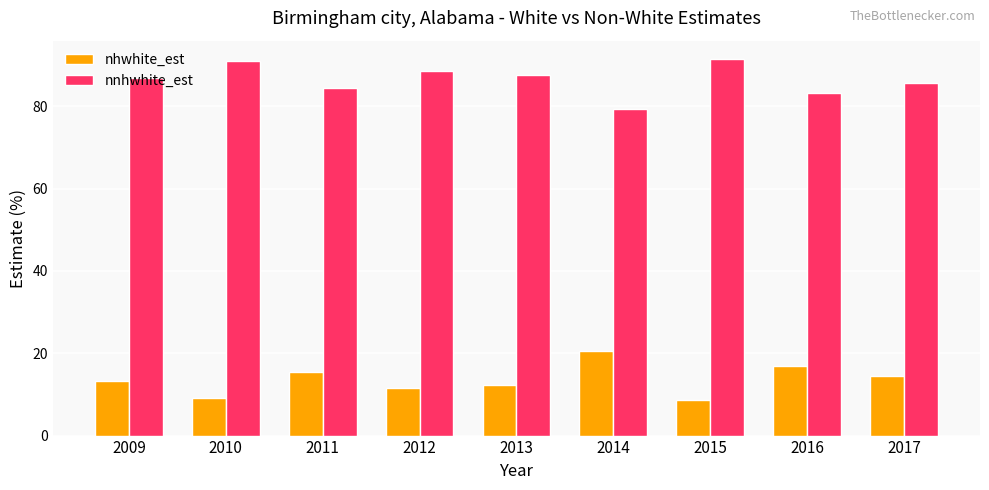

What is the greatest value displayed?

91.3